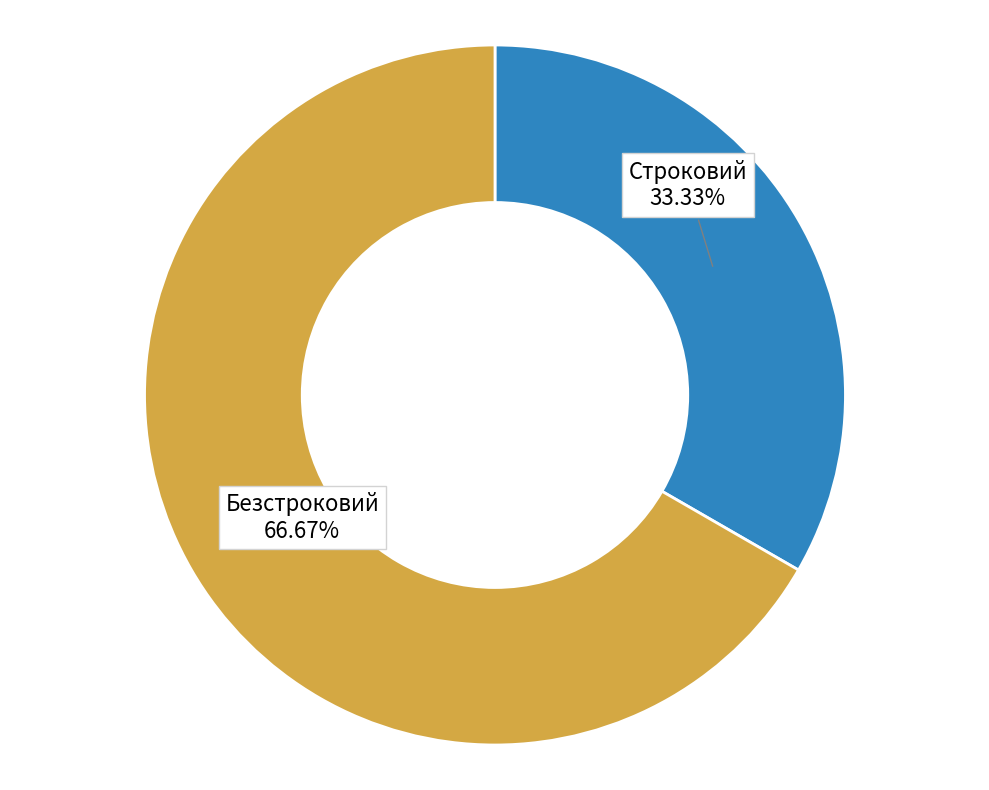

Is it true that Строковий is 22% of the pie?

False